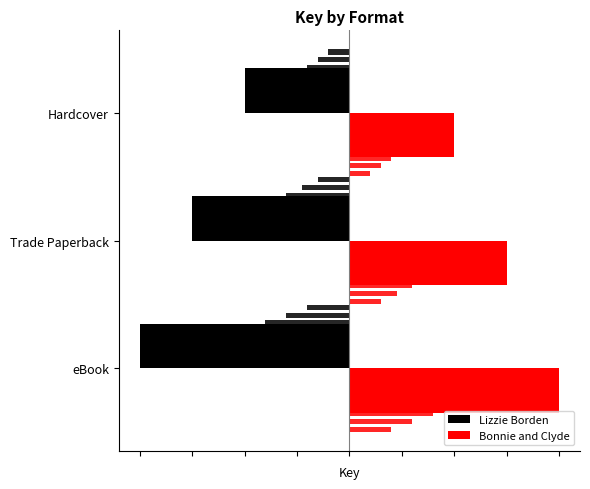

Reading right to left, what are all the values shown in this chart?

Lizzie Borden: -0.5	-0.8	-1.0
Bonnie and Clyde: 0.5	0.7	1.0